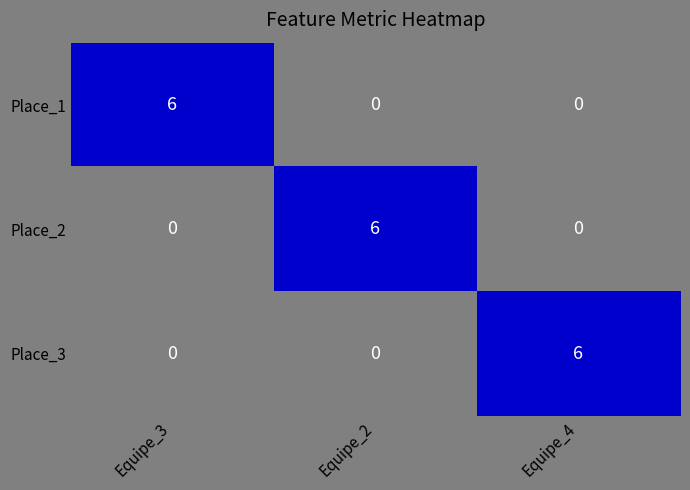

At how many categories does at least one series exceed 1?

3